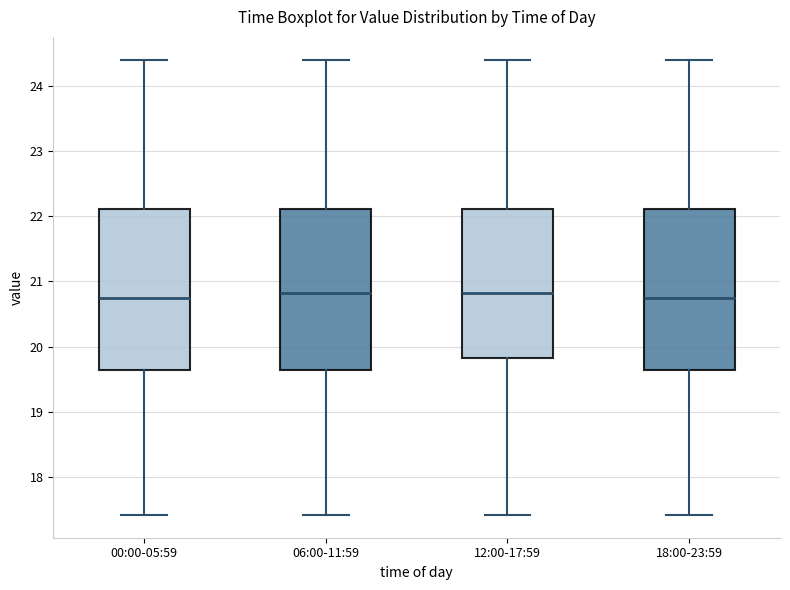

Where does the lower whisker of the box for 18:00-23:59 end on the y-axis? The values are not printed on the chart, so give them approximately, as read against the axis.

17.4